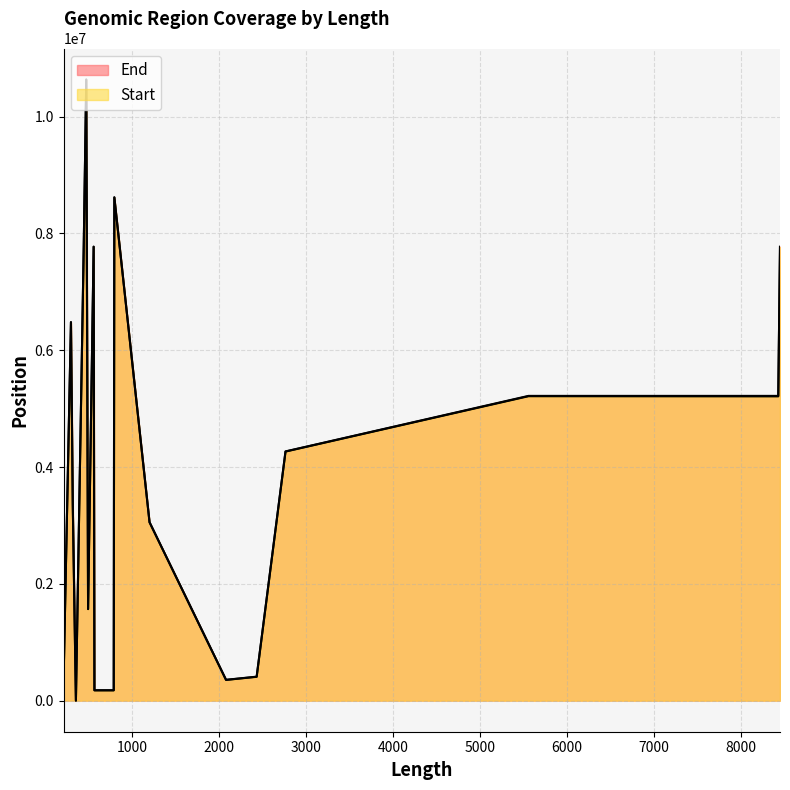

The End series shows 1084 at 353. True or false?

False